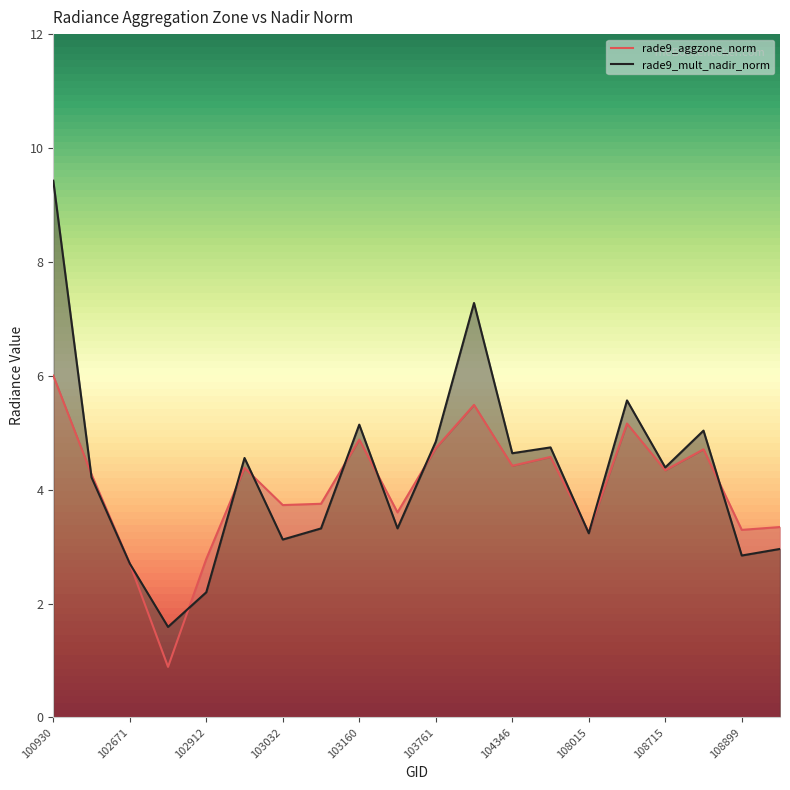

Which series has the widest spread of values?

rade9_mult_nadir_norm